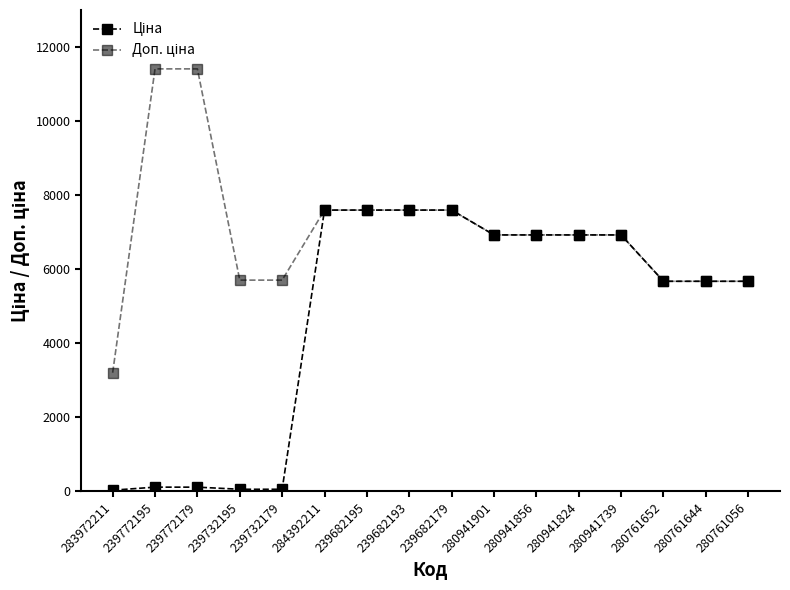

Does the chart have visible grid lines?

No